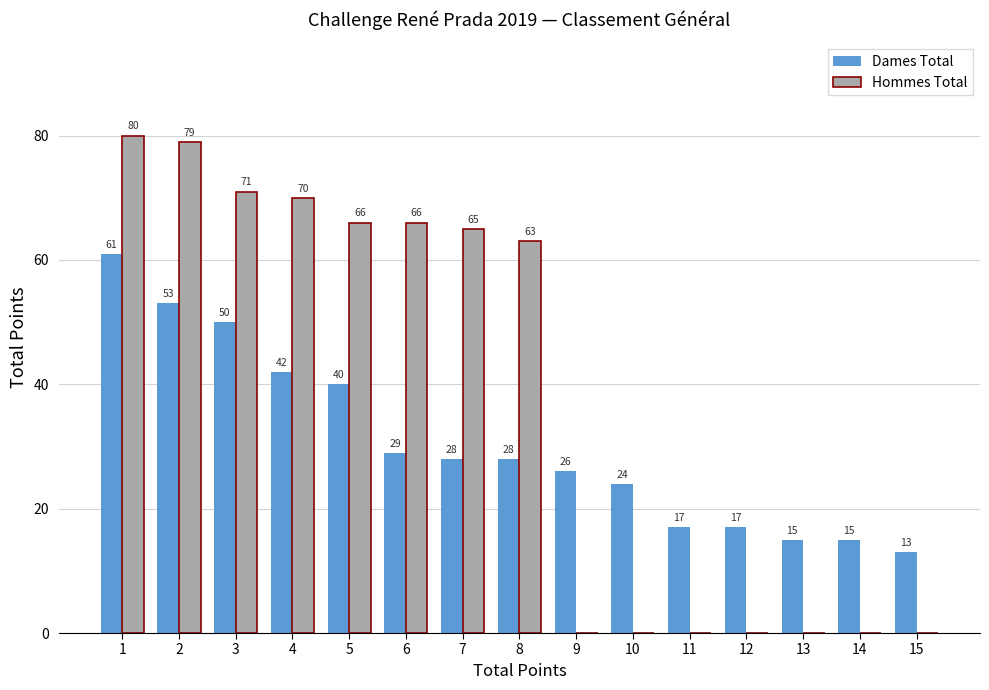

What is the sum of all Dames Total values?

458